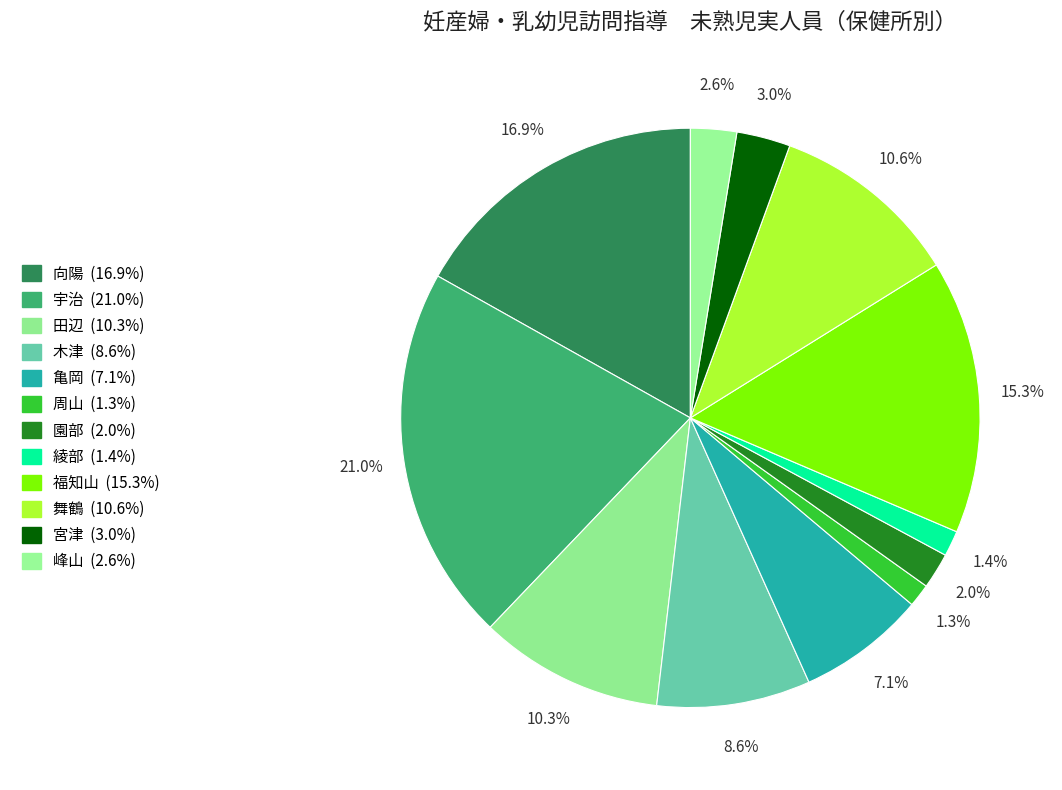

Do 園部 and 周山 together represent more than half of the pie?

No